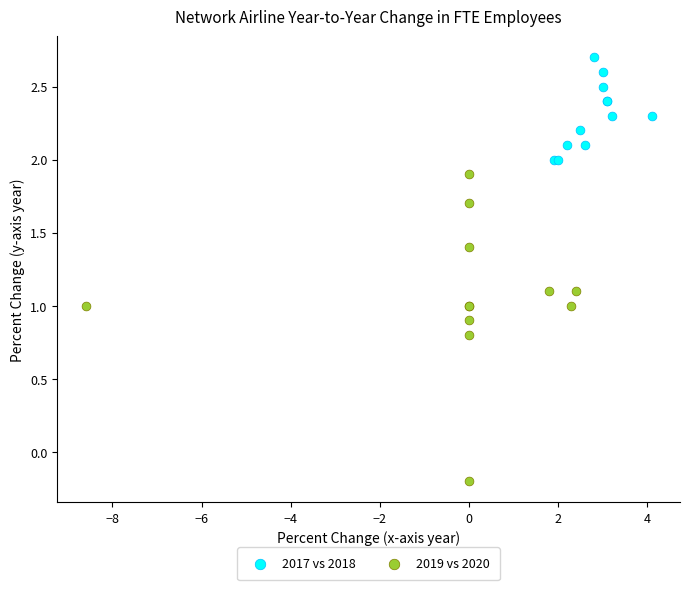

Which series contains the lowest Y value?

2019 vs 2020